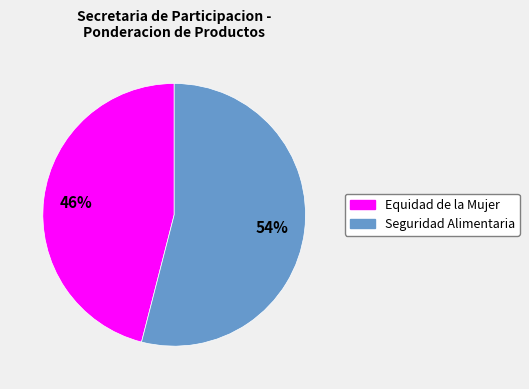

To the nearest percent, what is the average slice percentage?

50%